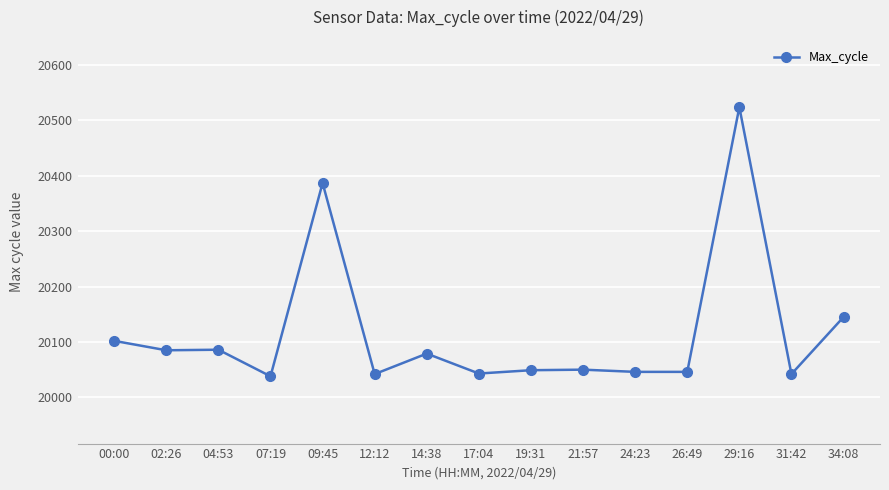

What value does the data have at 09:45, to the nearest 10?

20390